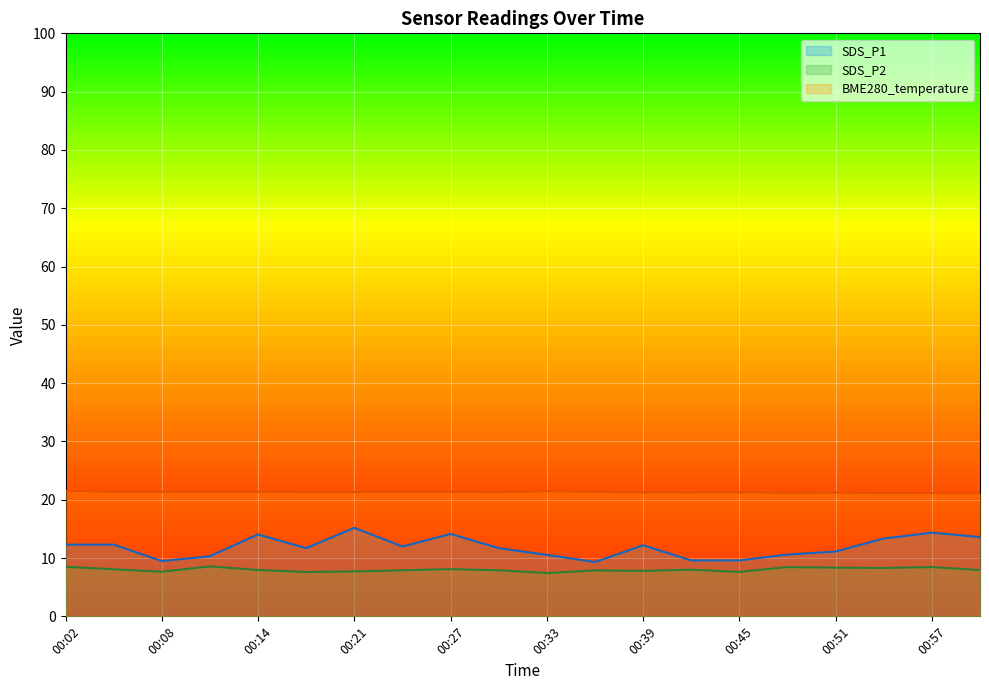

How many categories are shown in the chart?

20